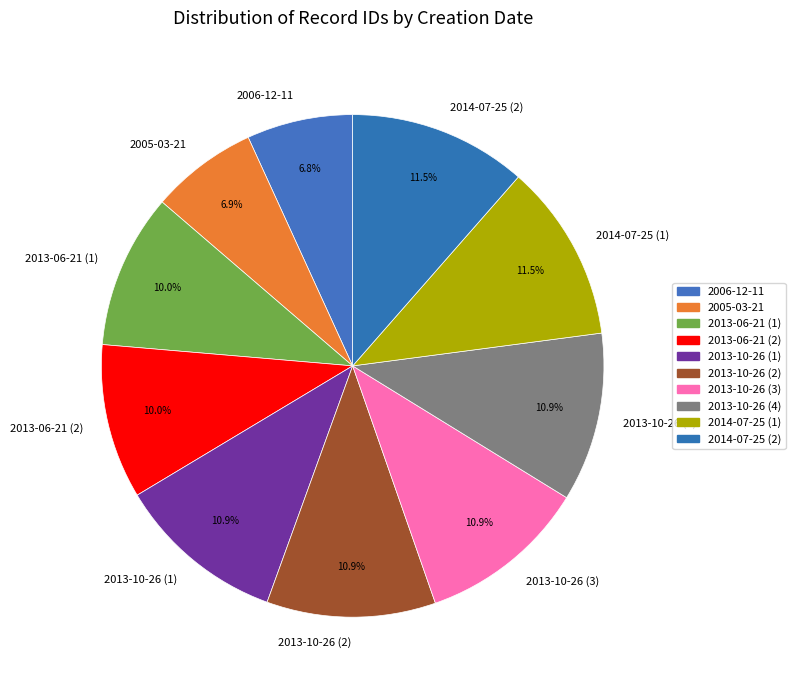

Between 2013-10-26 (2) and 2006-12-11, which is larger?

2013-10-26 (2)